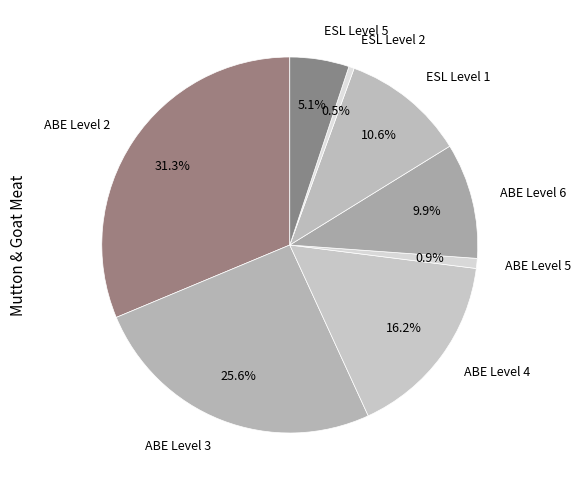

Does ESL Level 2 account for over 50% of the chart?

No